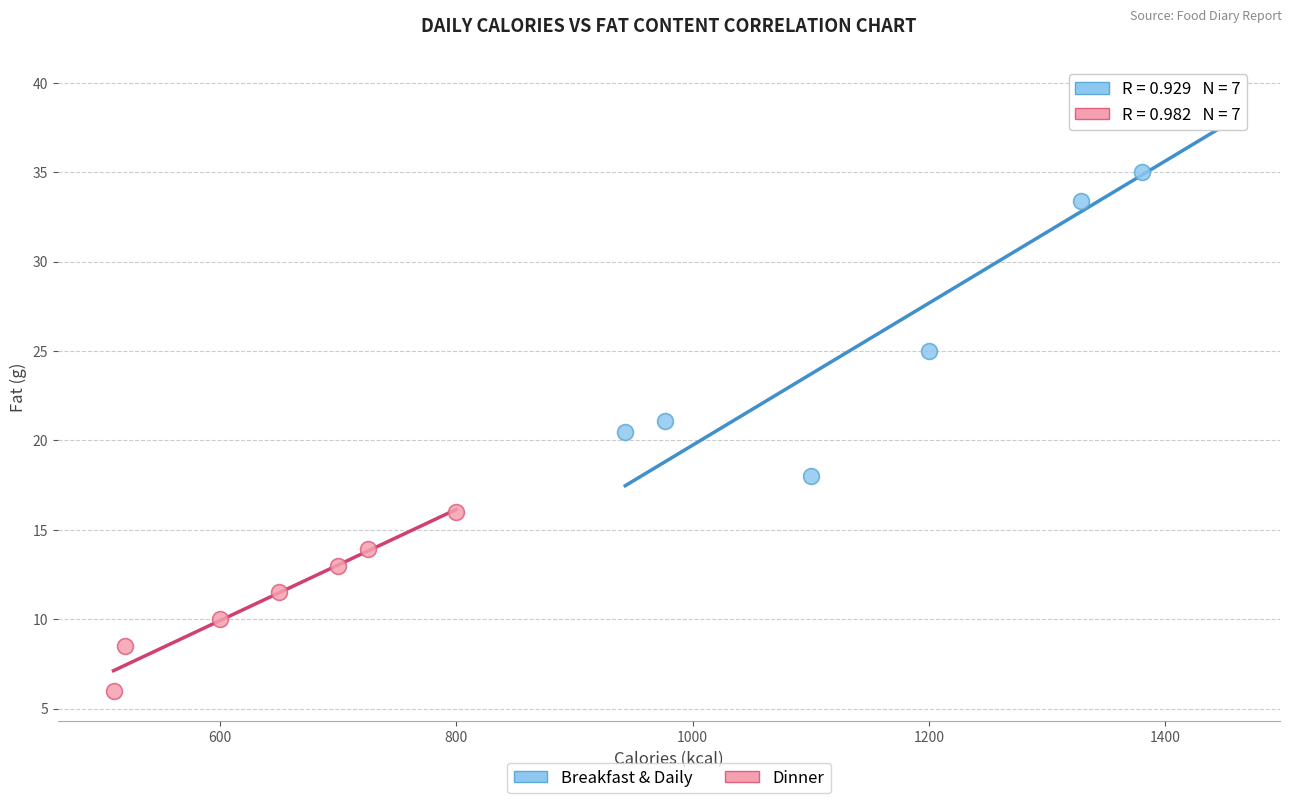

Which series reaches the maximum Y coordinate?

Breakfast & Daily